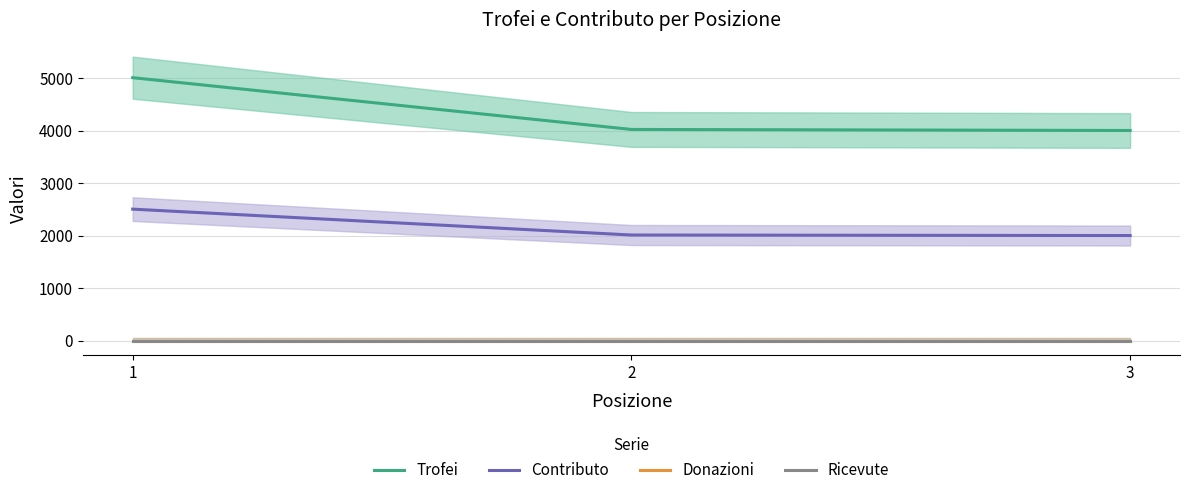

The value of Contributo at 3 is 2001. True or false?

True